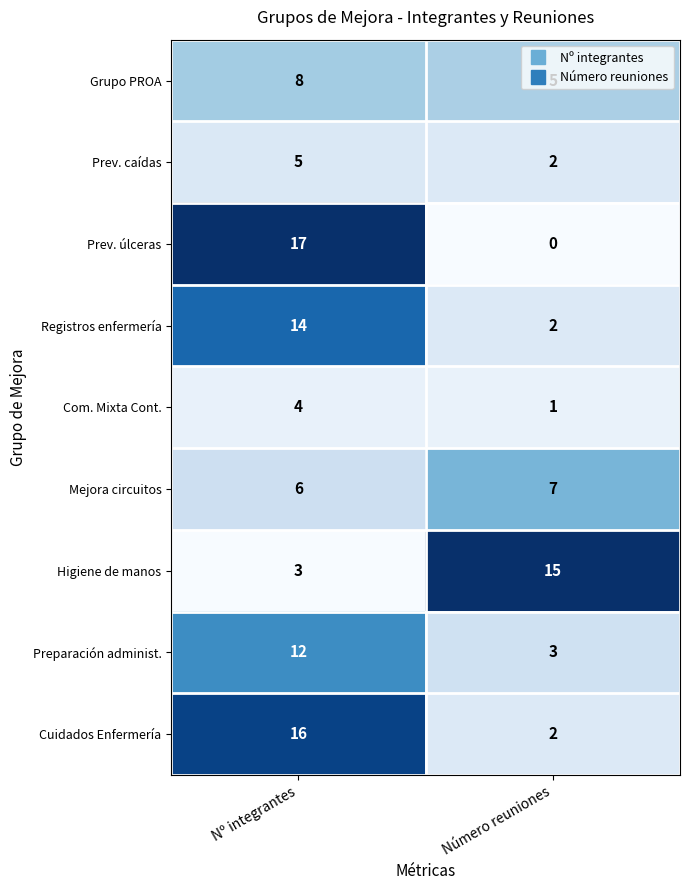

List the series in order of their peak value, highest first.

Prev. úlceras, Cuidados Enfermería, Higiene de manos, Registros enfermería, Preparación administ., Grupo PROA, Mejora circuitos, Prev. caídas, Com. Mixta Cont.